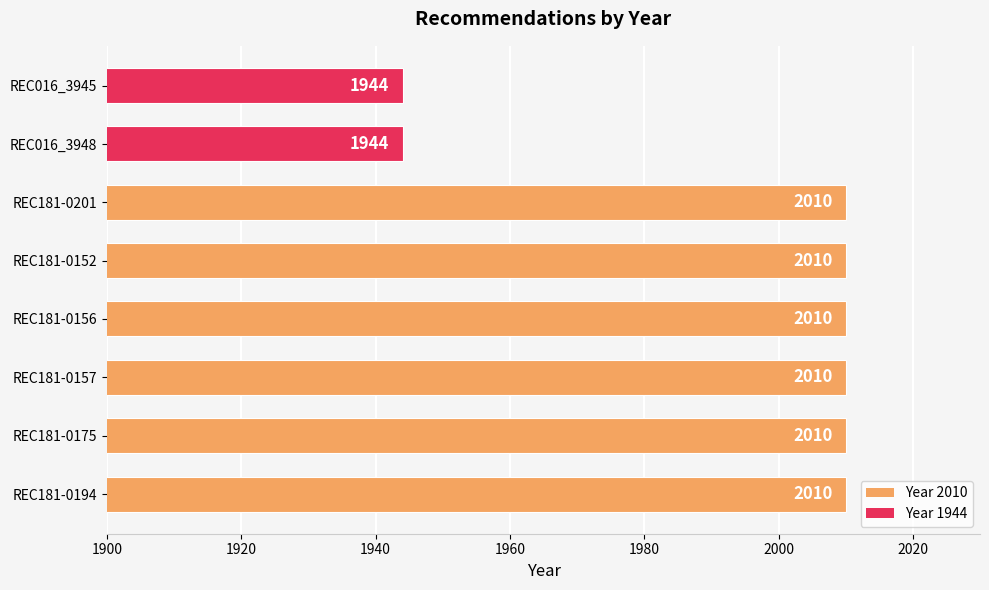

What is the approximate value at REC181-0156, to the nearest 10?

2010